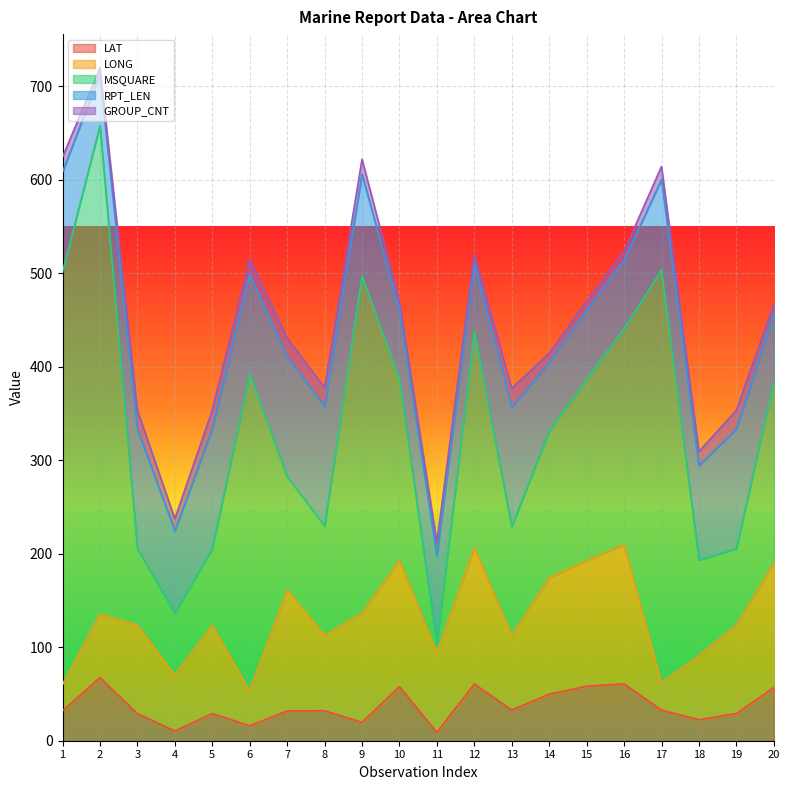

Reading right to left, extract all data points from this chart.

LAT: 56.8	29.1	22.4	32.7	60.8	58.3	49.7	32.8	60.6	8.9	57.8	19.7	32.0	31.8	15.9	29.1	10.3	29.1	67.5	32.0
LONG: 133.0	94.3	68.8	29.4	148.7	134.4	124.7	79.9	145.8	85.1	134.9	117.1	80.6	129.7	37.3	94.3	60.0	94.3	68.1	28.1
MSQUARE: 194.0	82.0	102.0	441.0	231.0	194.0	157.0	116.0	231.0	9.0	194.0	360.0	117.0	121.0	339.0	82.0	66.0	82.0	522.0	441.0
RPT_LEN: 73.0	128.0	101.0	97.0	73.0	73.0	73.0	128.0	73.0	95.0	73.0	109.0	128.0	128.0	107.0	128.0	88.0	128.0	55.0	107.0
GROUP_CNT: 10.0	20.0	15.0	14.0	10.0	10.0	10.0	20.0	10.0	14.0	10.0	16.0	20.0	20.0	16.0	20.0	13.0	20.0	7.0	16.0